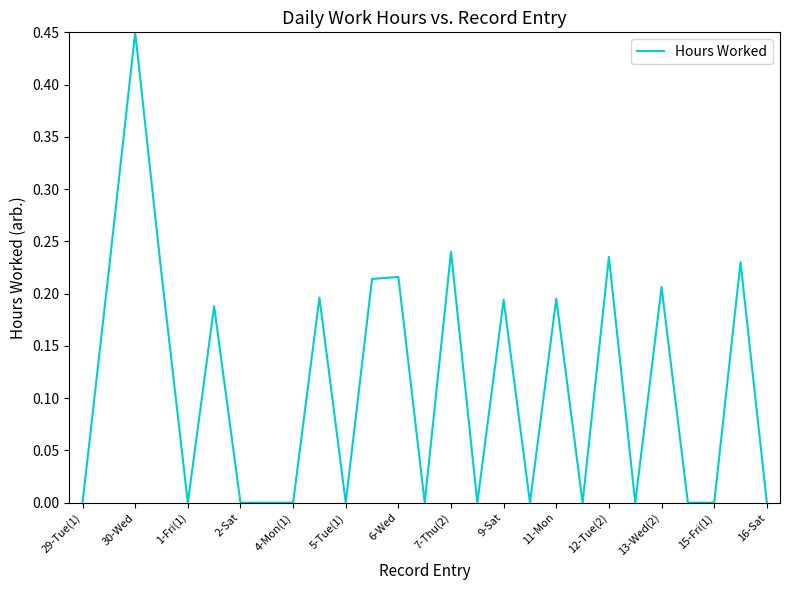

How many lines are shown in the chart?

1